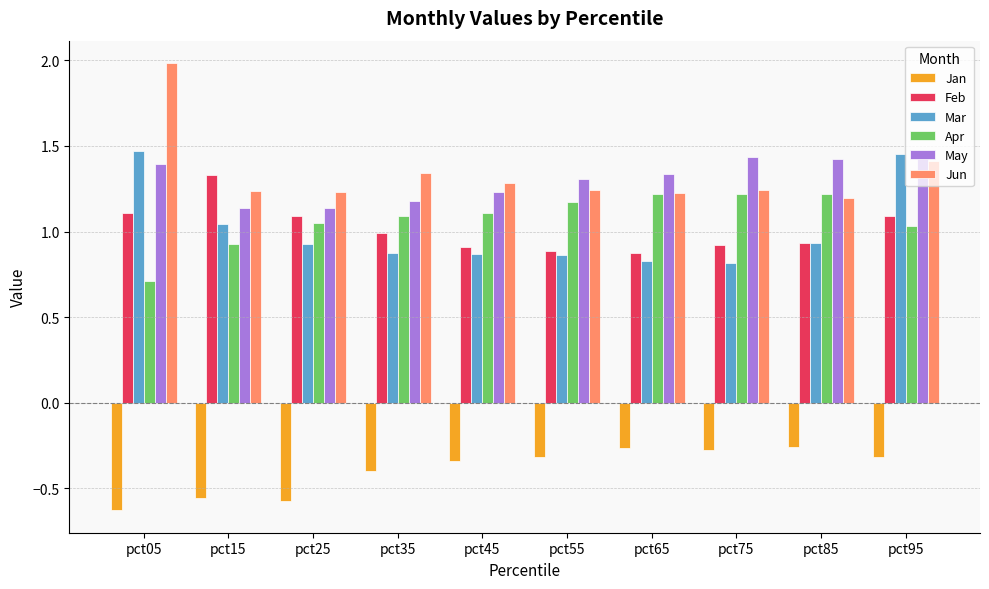

The Apr series shows 1.2 at pct55. True or false?

True